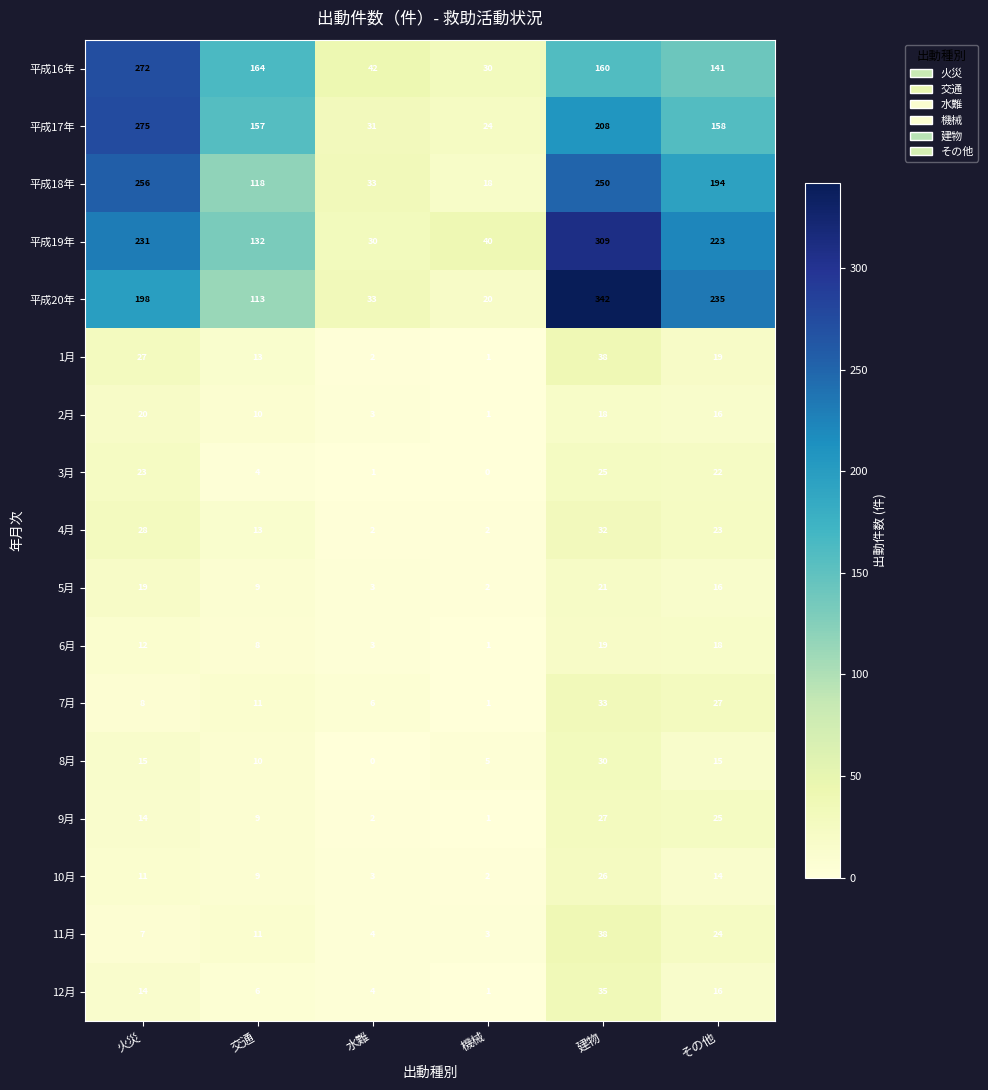

Which category has the highest value across all series?

建物